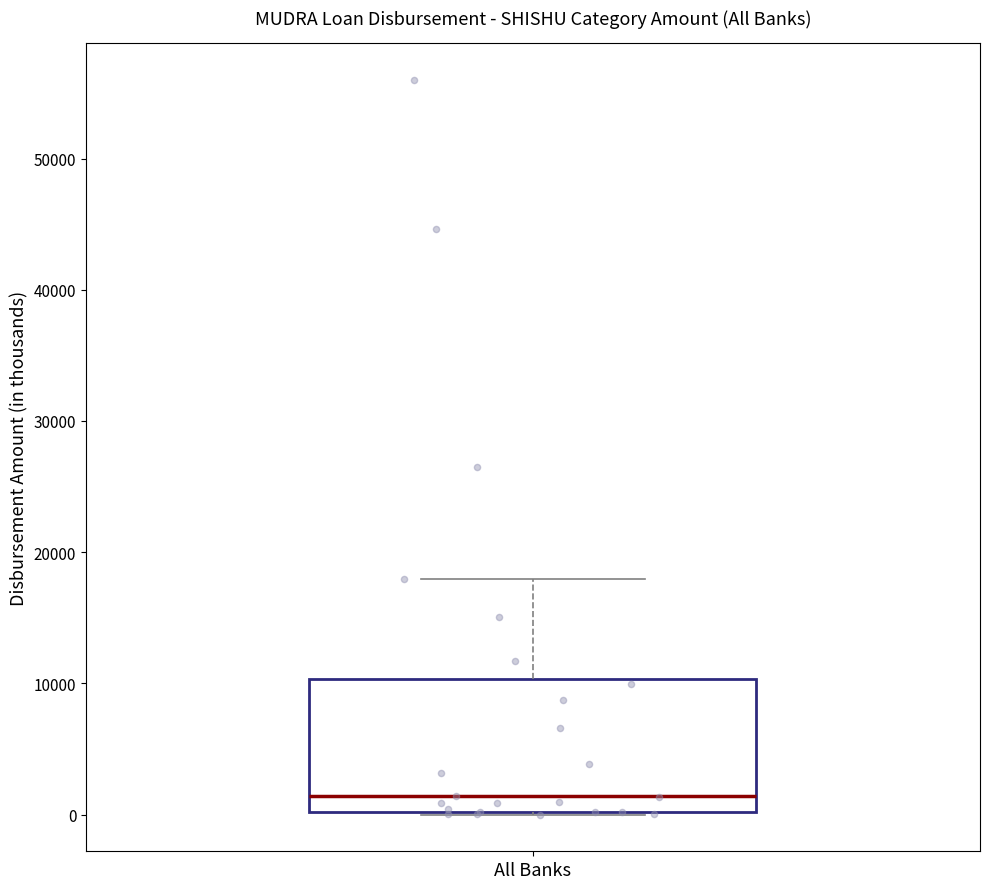

Where is the upper edge of the box for All Banks on the y-axis? The values are not printed on the chart, so give them approximately, as read against the axis.

10000